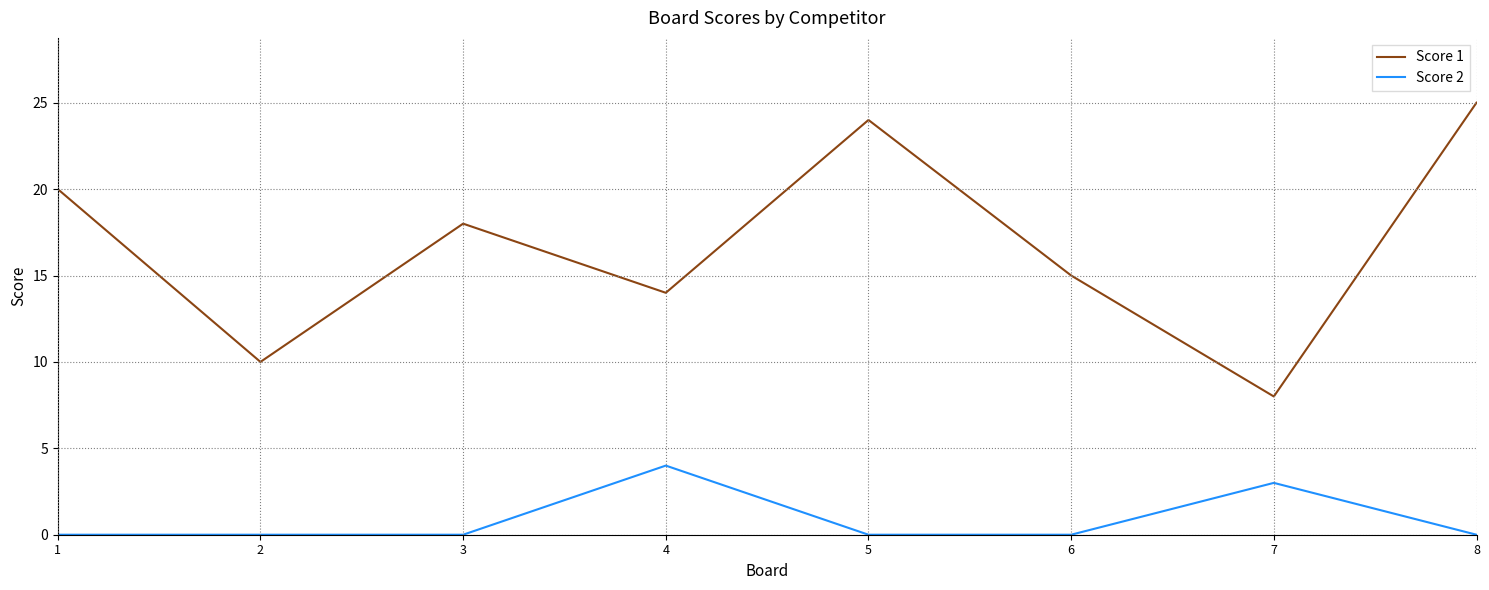

List the series in order of their peak value, lowest first.

Score 2, Score 1